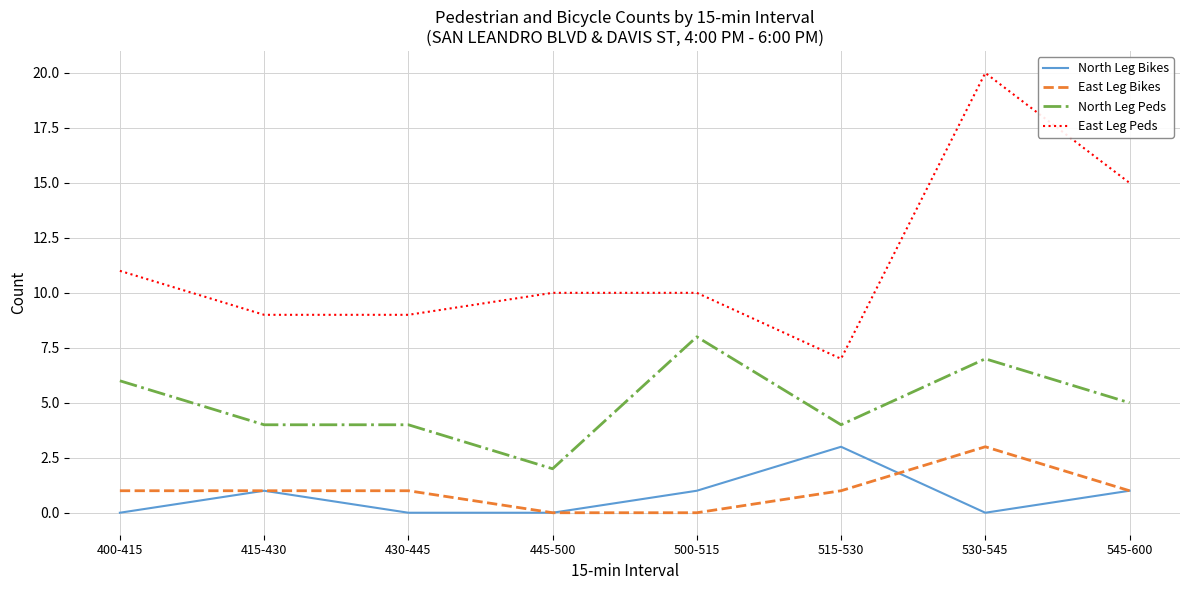

Reading left to right, what are all the values shown in this chart?

North Leg Bikes: 0	1	0	0	1	3	0	1
East Leg Bikes: 1	1	1	0	0	1	3	1
North Leg Peds: 6	4	4	2	8	4	7	5
East Leg Peds: 11	9	9	10	10	7	20	15